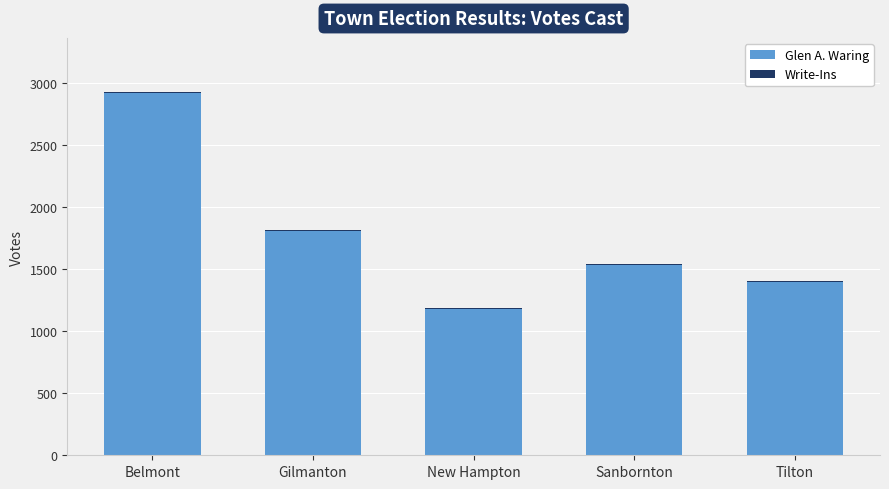

What is the highest value of the Glen A. Waring series?

2924